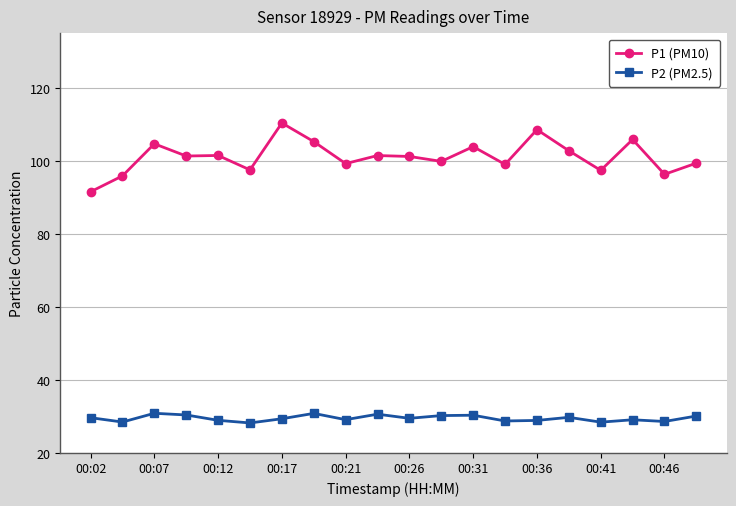

What is the maximum value shown in the chart?

110.5